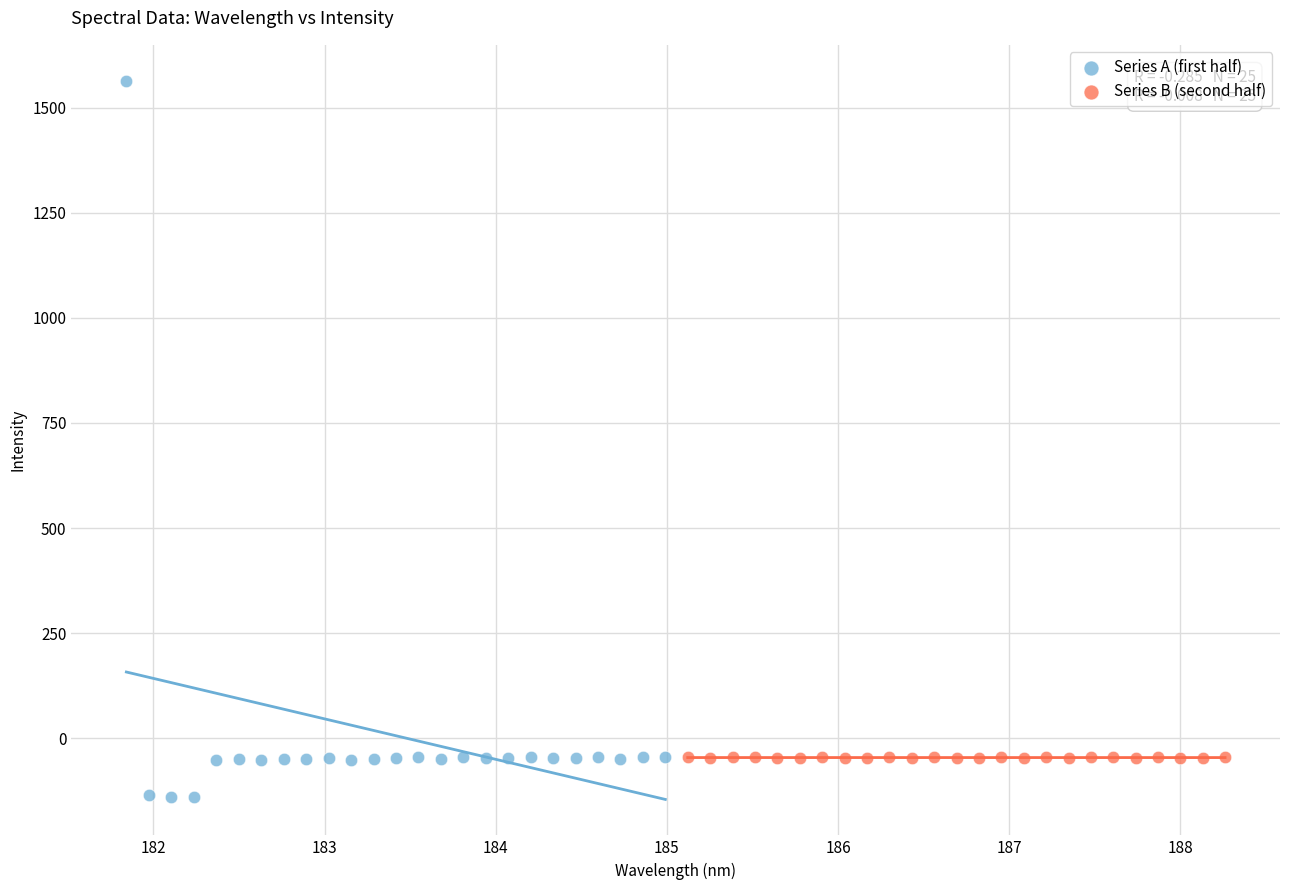

Which series reaches the maximum Y coordinate?

Series A (first half)